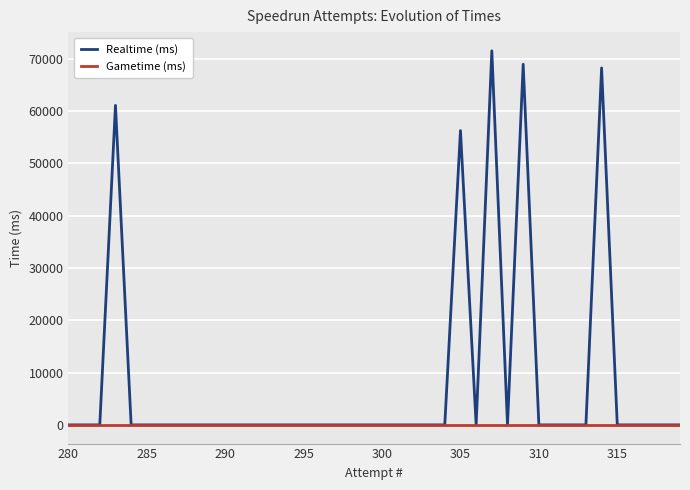

Which series has the widest spread of values?

Realtime (ms)